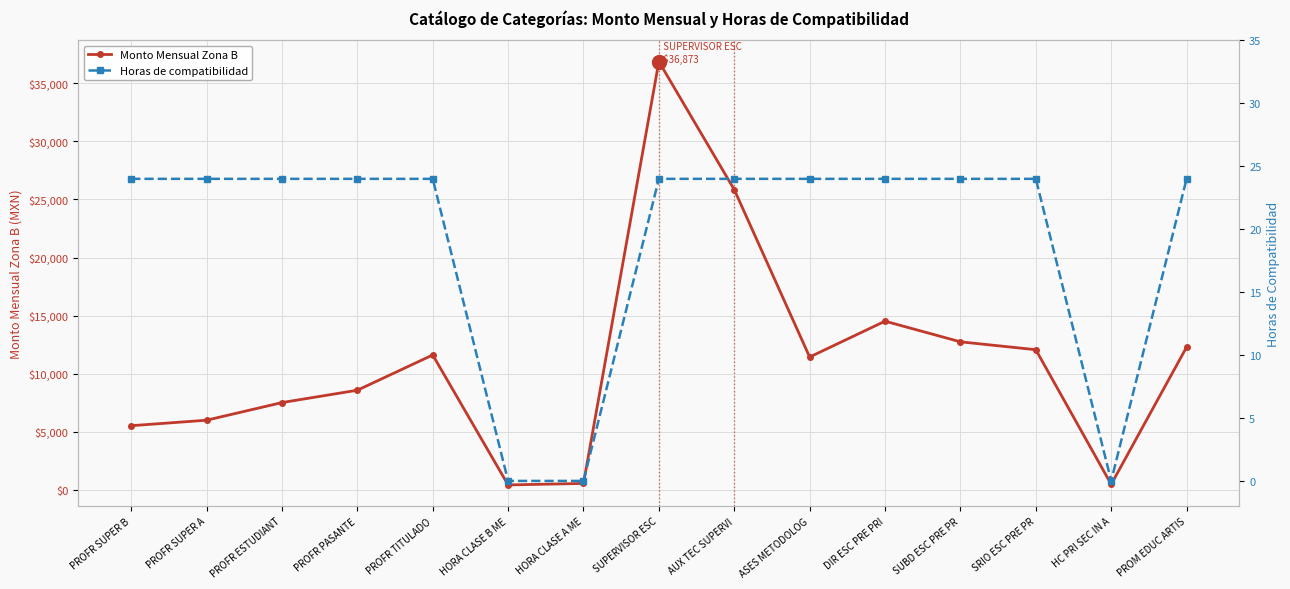

What is the average value of the Horas de compatibilidad series?

19.2